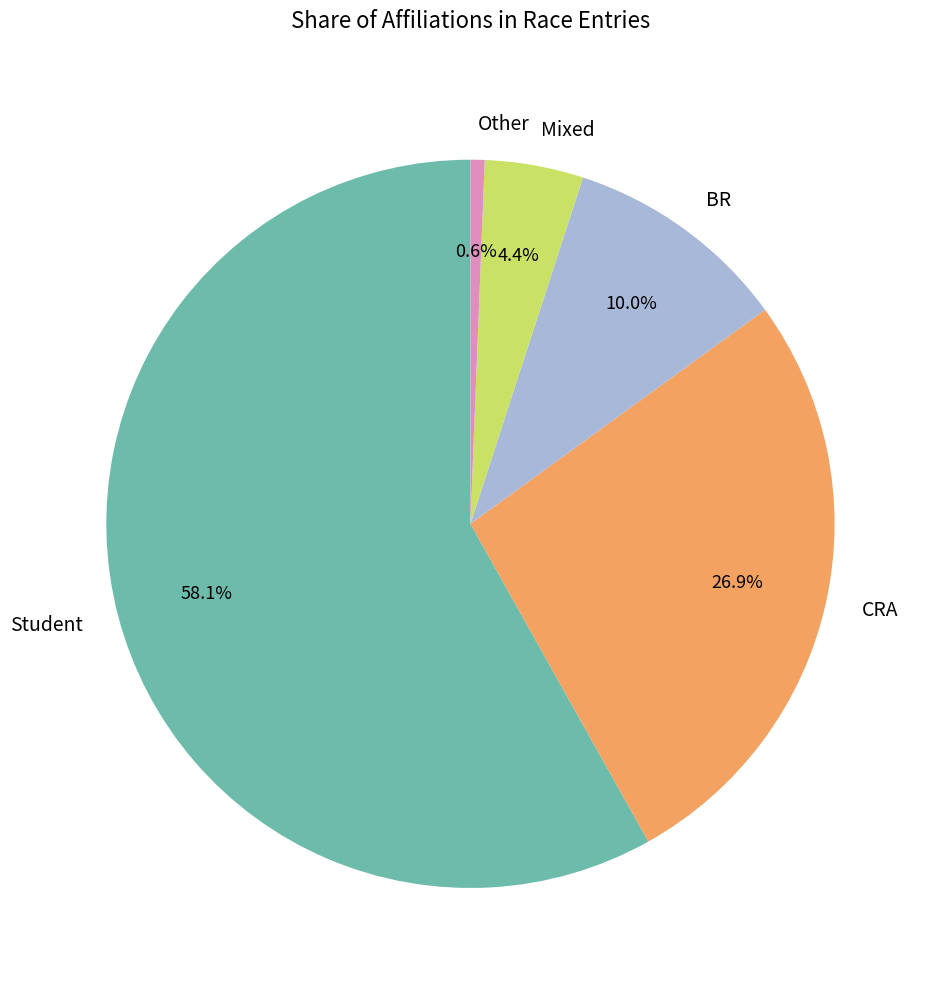

Which slice represents more than half of the pie?

Student